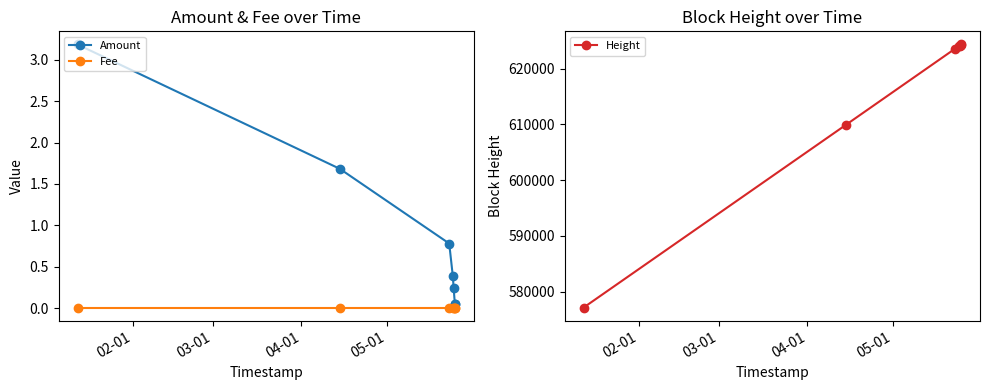

How many data points in Height are less than 624025?

3